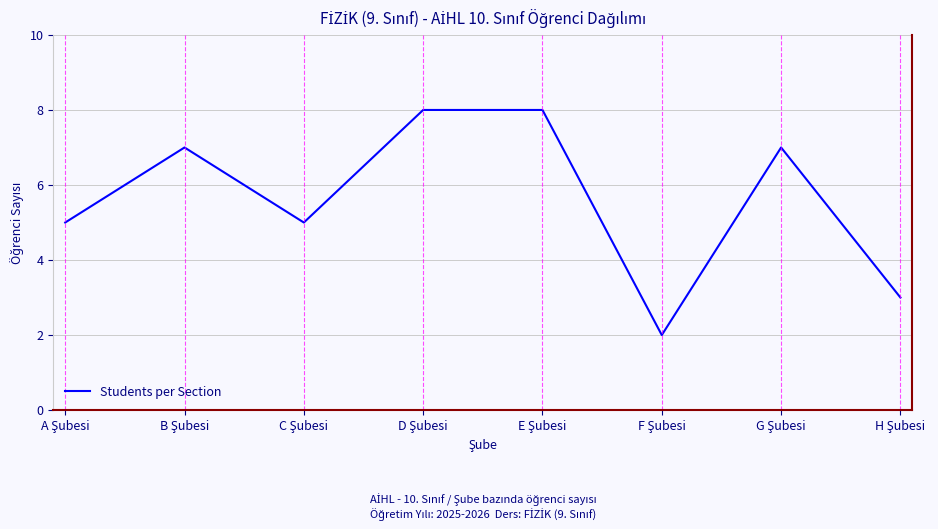

What is the average value?

6